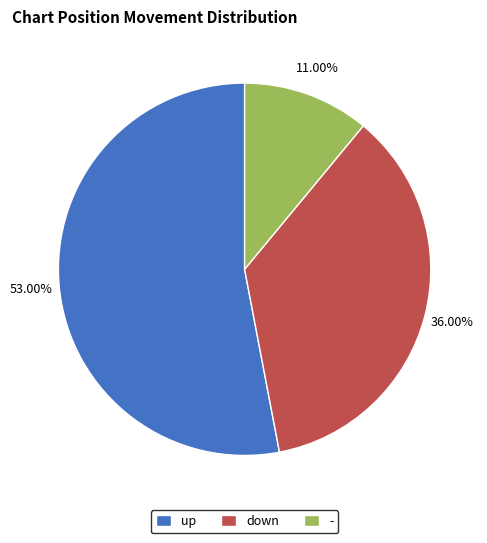

Rank the categories by value from highest to lowest.

up, down, -